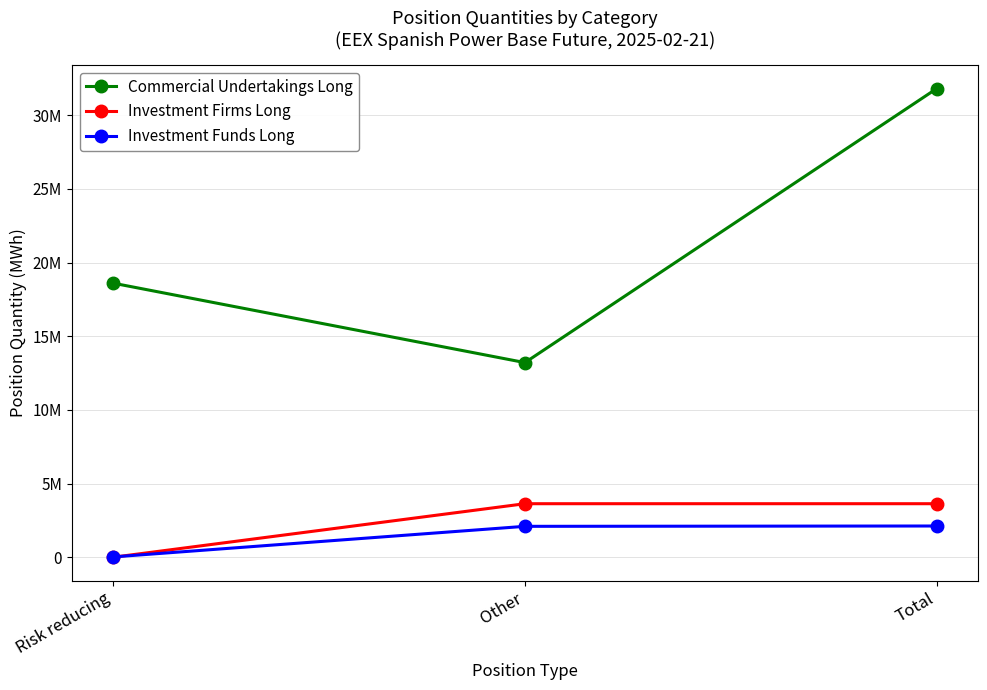

Reading left to right, transcribe all the data shown in this chart.

Commercial Undertakings Long: 18604705	13212008	31816713
Investment Firms Long: 0	3634178	3634178
Investment Funds Long: 22368	2098695	2121063